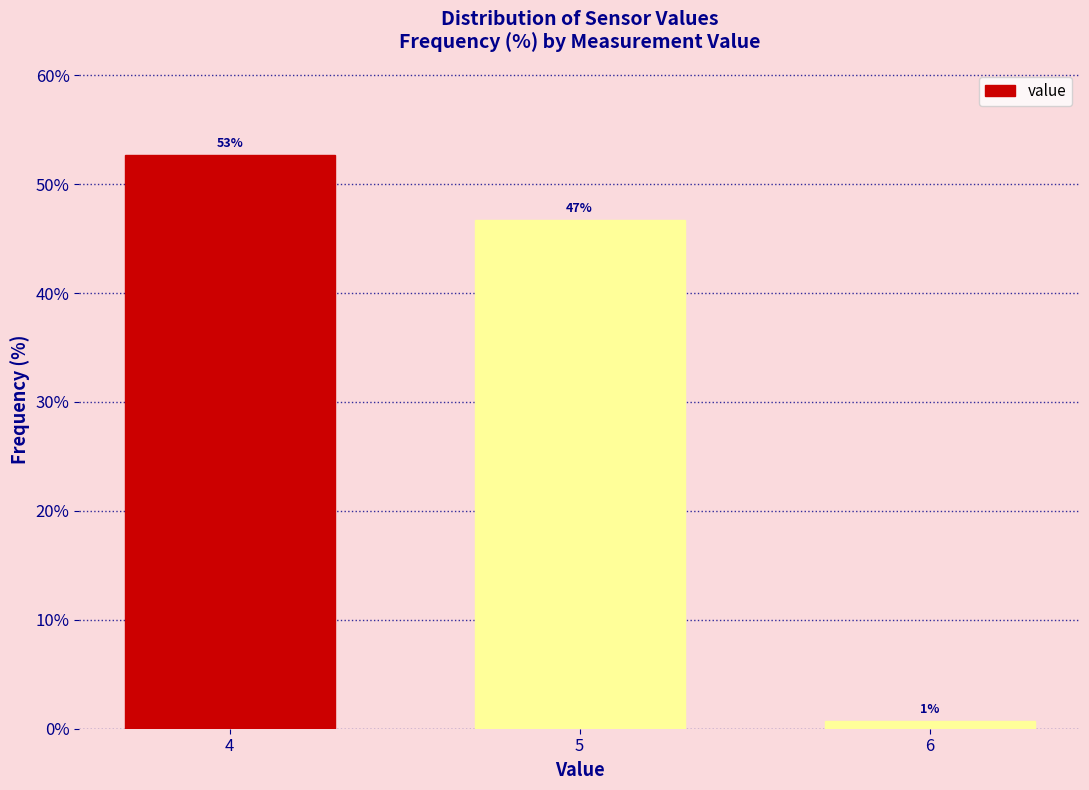

How many bars are there in total?

3